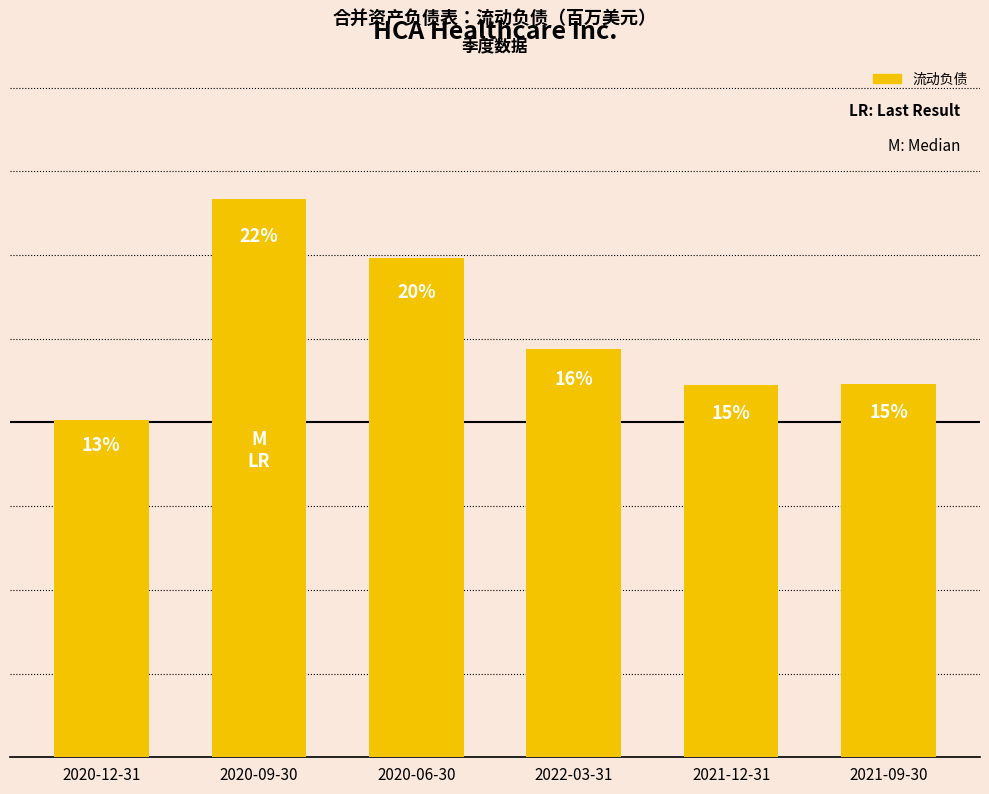

Reading left to right, extract all data points from this chart.

2020-12-31=8704	2020-09-30=14379	2020-06-30=12856	2022-03-31=10518	2021-12-31=9582	2021-09-30=9624